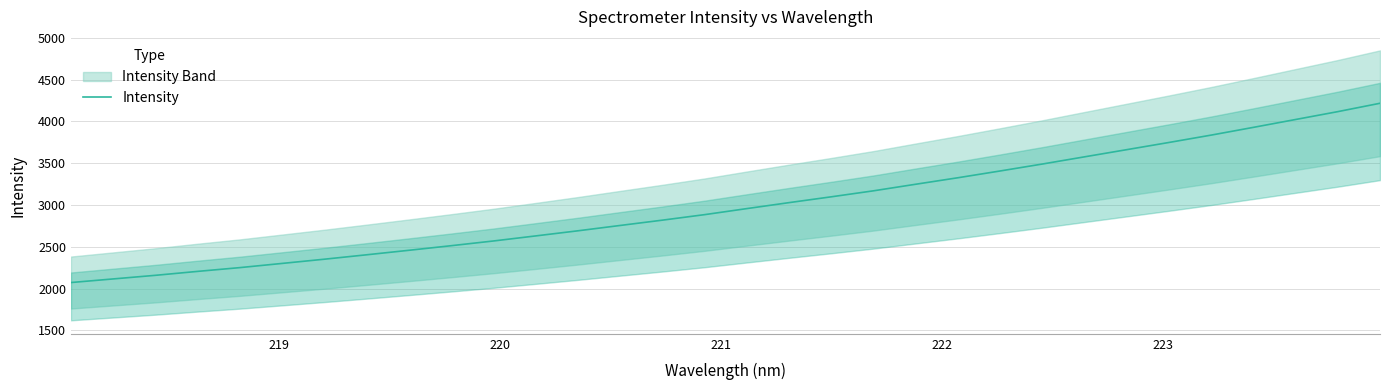

What is the difference between the maximum and minimum values?

2144.8